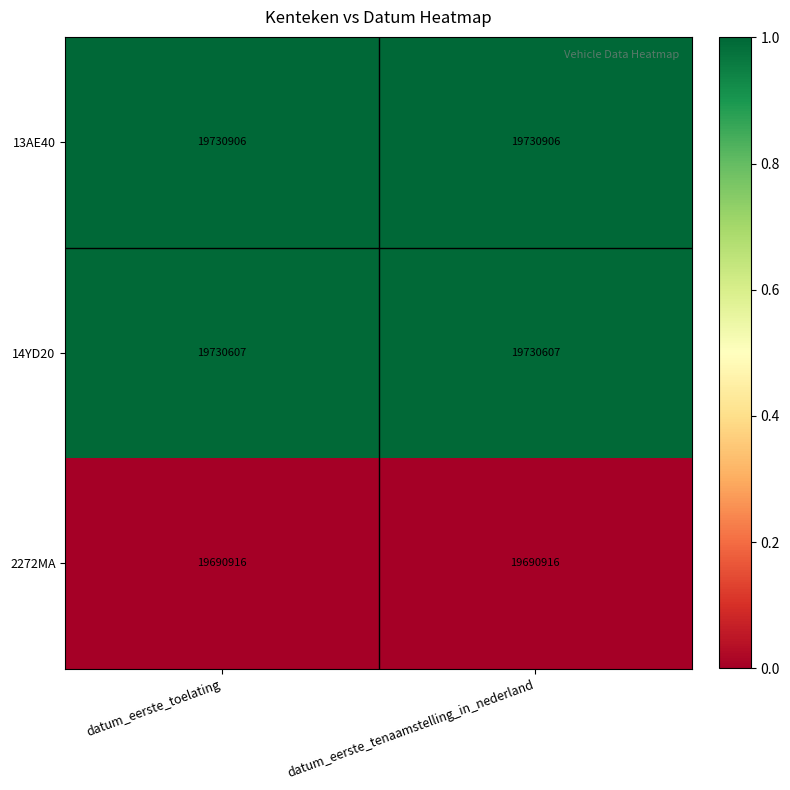

What is the difference between the highest and lowest values at datum_eerste_toelating?

39990